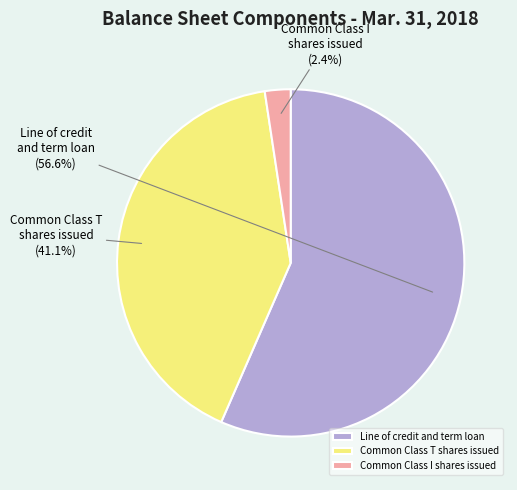

Which has a higher value, Common Class T shares issued or Common Class I shares issued?

Common Class T shares issued